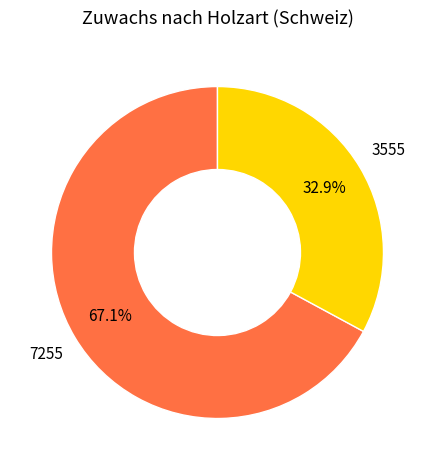

Does any single category account for the majority?

Yes